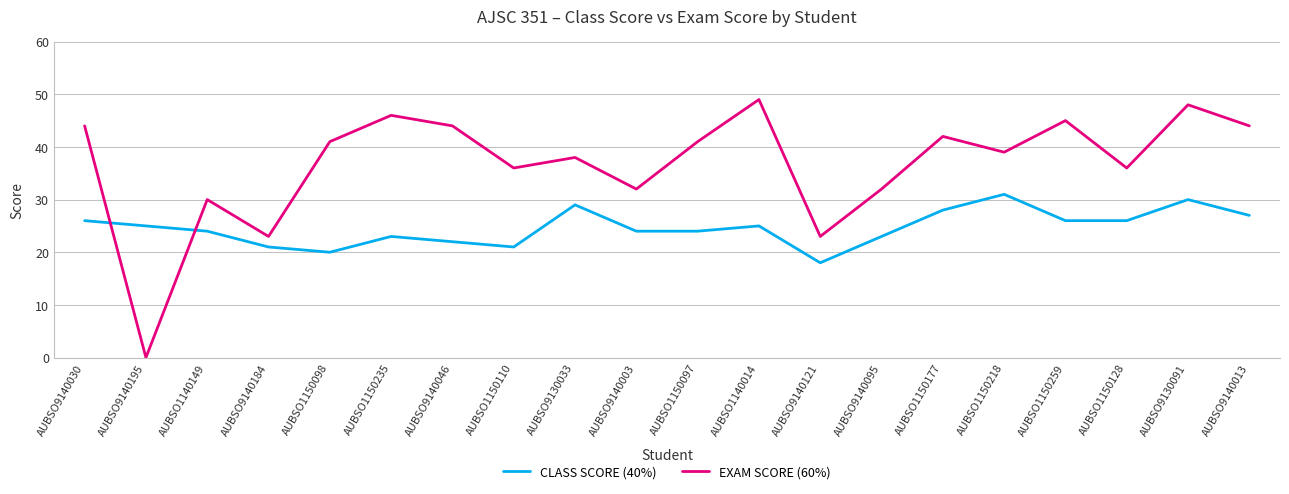

Which label corresponds to the smallest value in the chart?

AUBSO9140195